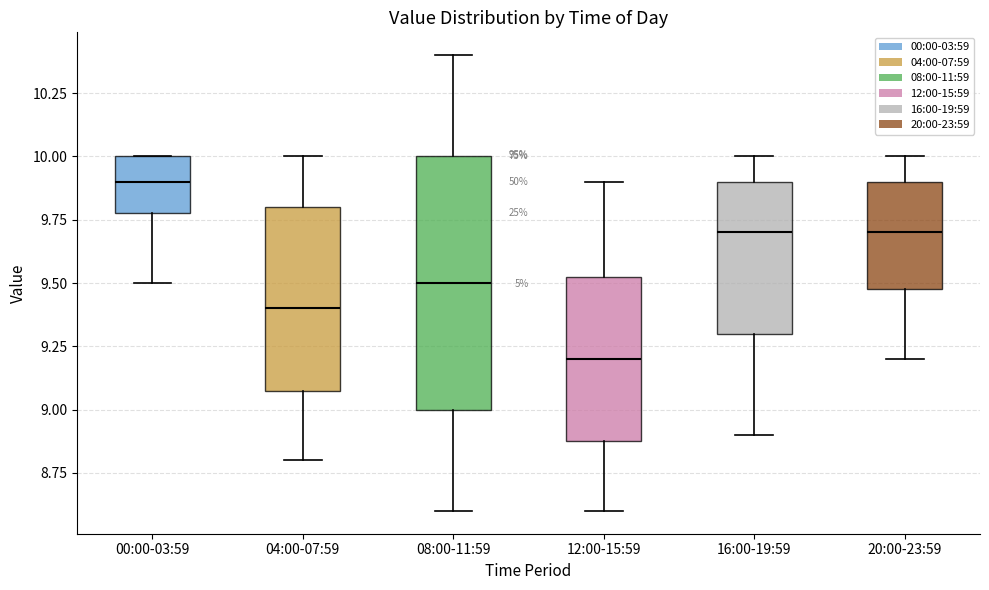

Which box's median line is the highest?

00:00-03:59